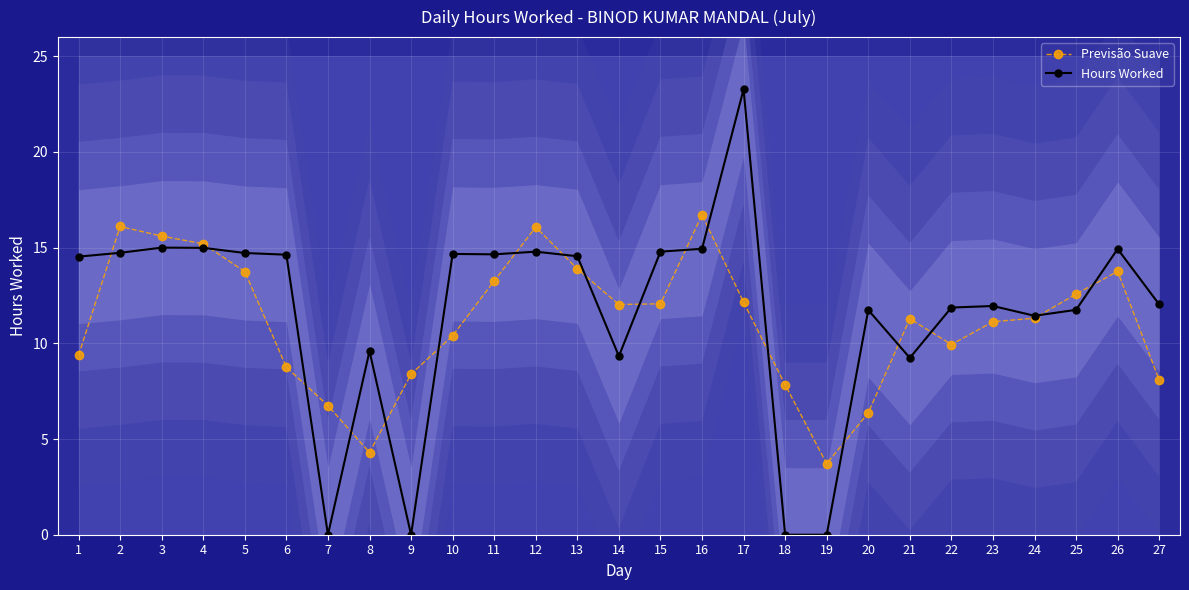

True or false: Previsão Suave has a value of 4.6 at 1.

False